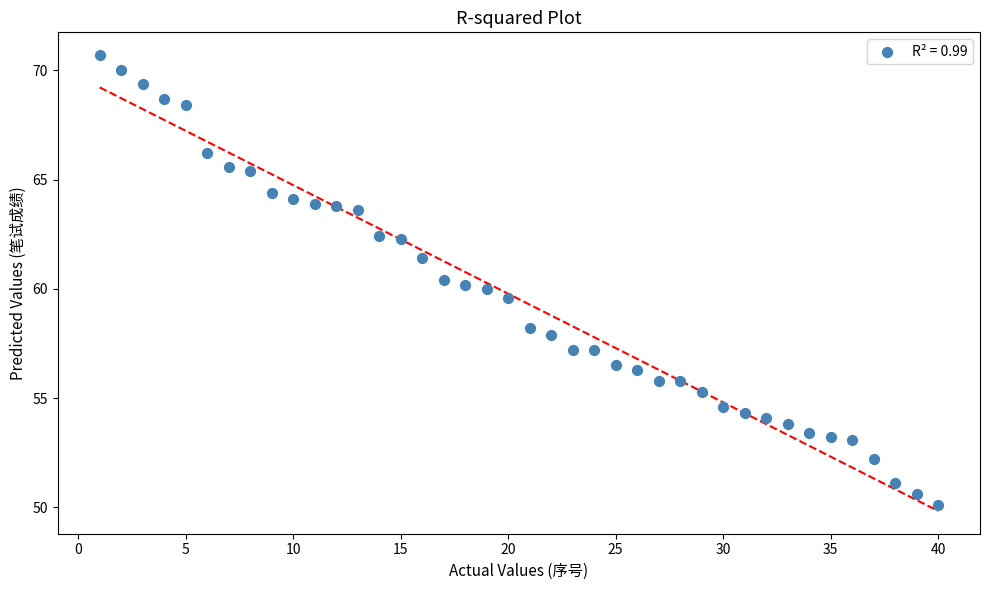

What is the range of Y values (max minus min)?

20.6